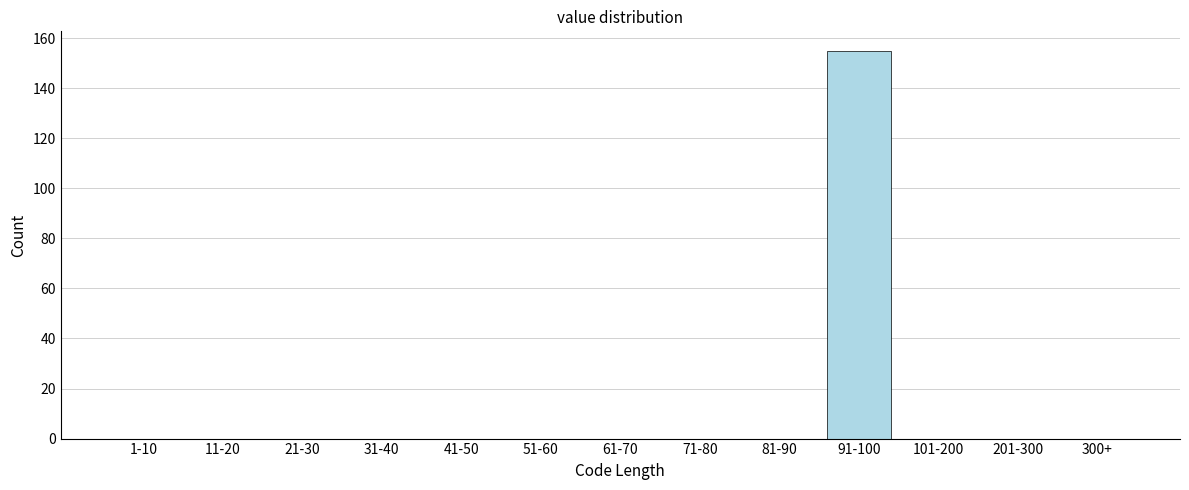

Reading left to right, list all the values displayed in this chart.

1-10=0	11-20=0	21-30=0	31-40=0	41-50=0	51-60=0	61-70=0	71-80=0	81-90=0	91-100=155	101-200=0	201-300=0	300+=0